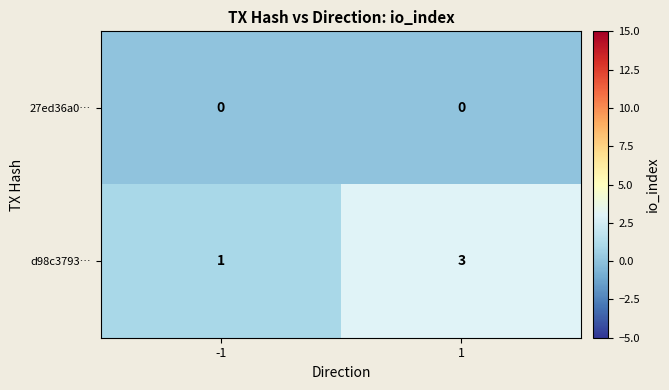

List the series in order of their peak value, highest first.

d98c3793…, 27ed36a0…